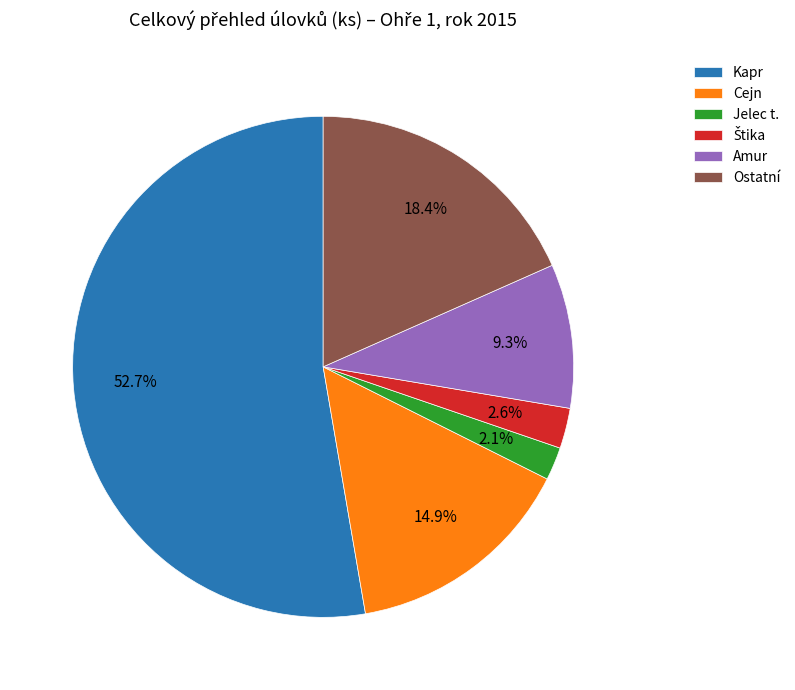

To the nearest percent, what portion does Ostatní represent?

18%